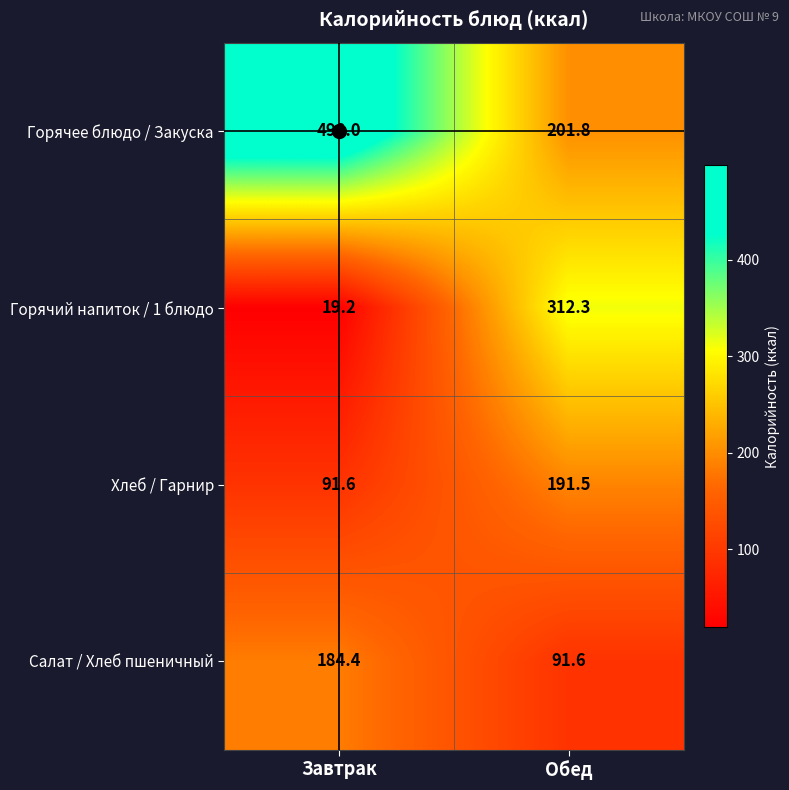

What is the difference between the Салат / Хлеб пшеничный values at Завтрак and Обед?

92.8